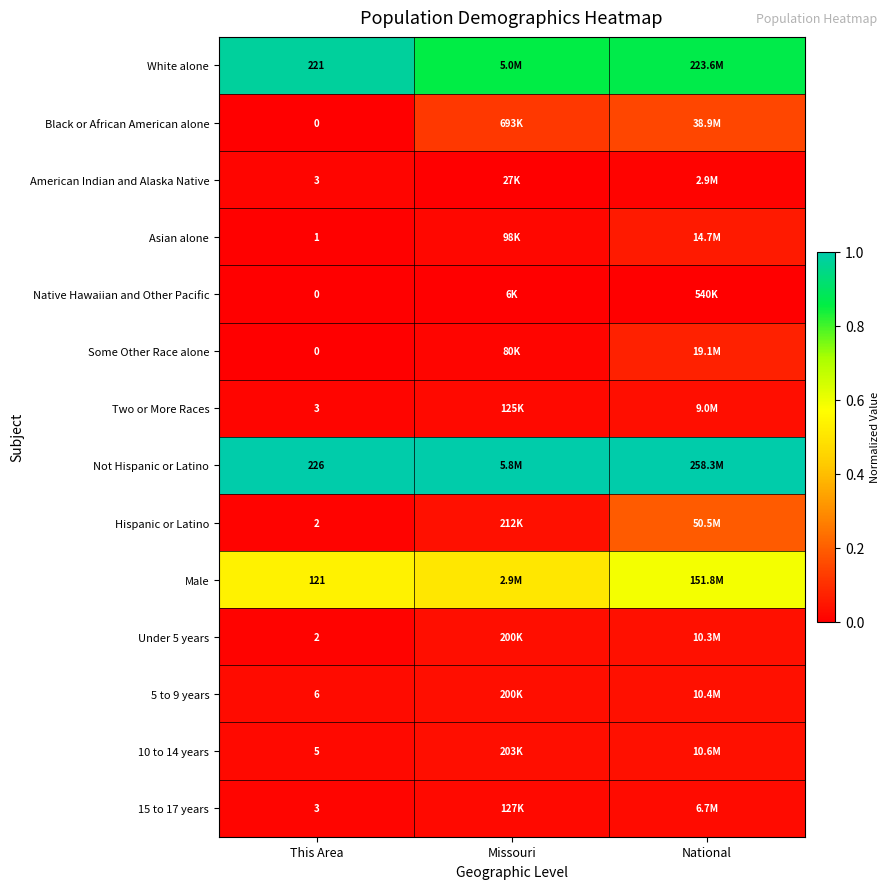

Is it true that Asian alone equals 0.0 at This Area?

False